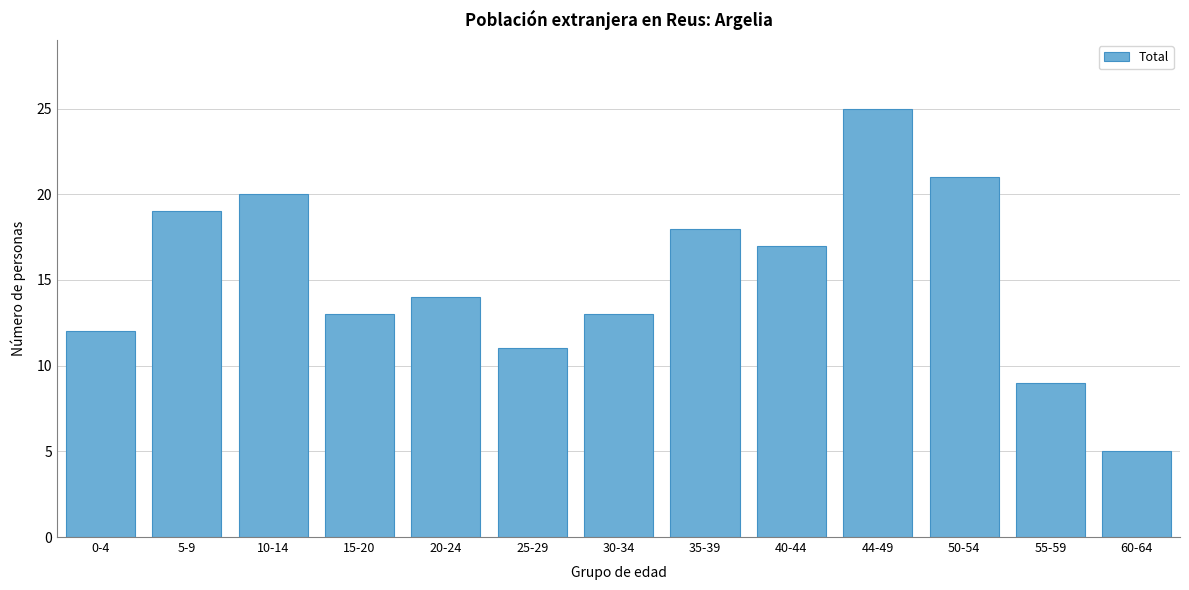

Reading left to right, transcribe all the data shown in this chart.

12	19	20	13	14	11	13	18	17	25	21	9	5